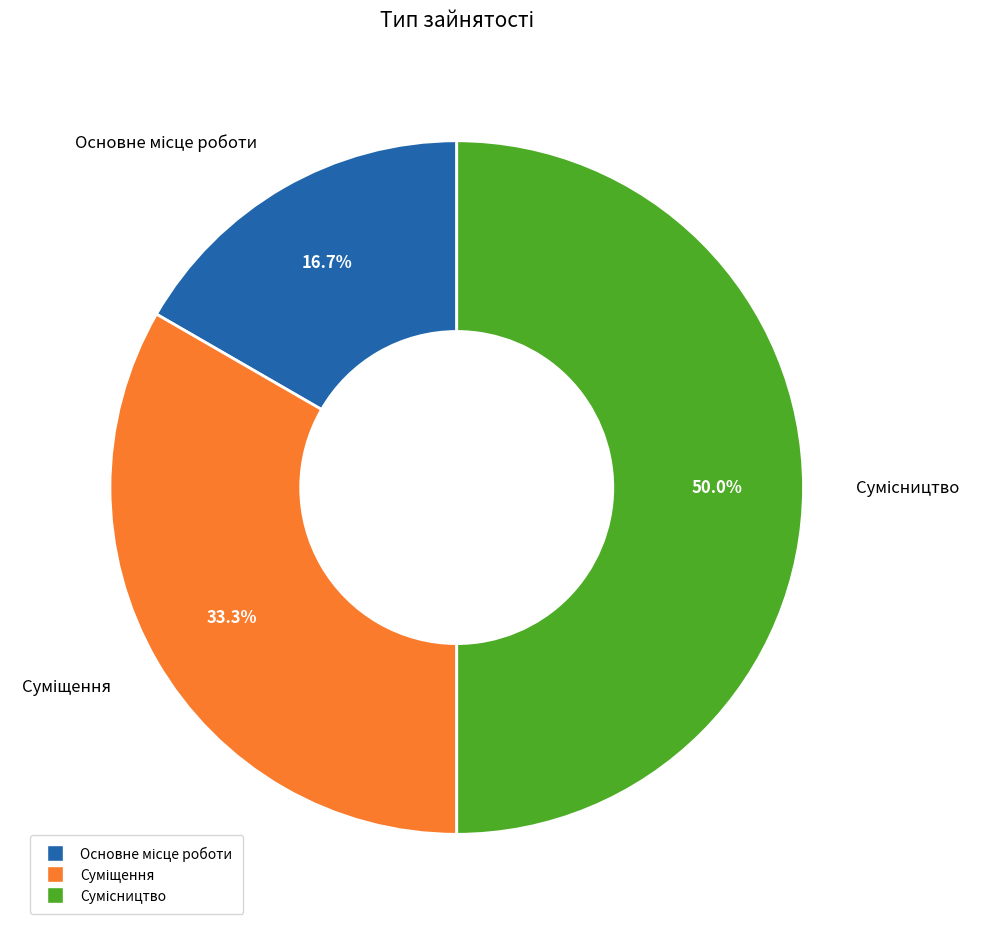

Count the number of slices in the pie.

3